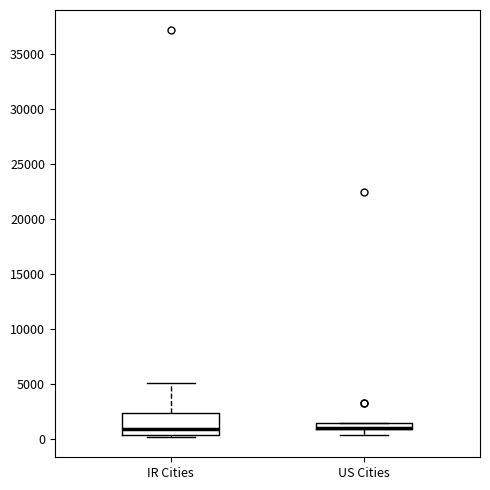

Comparing the boxes themselves (not the whiskers), which one is the tallest?

IR Cities